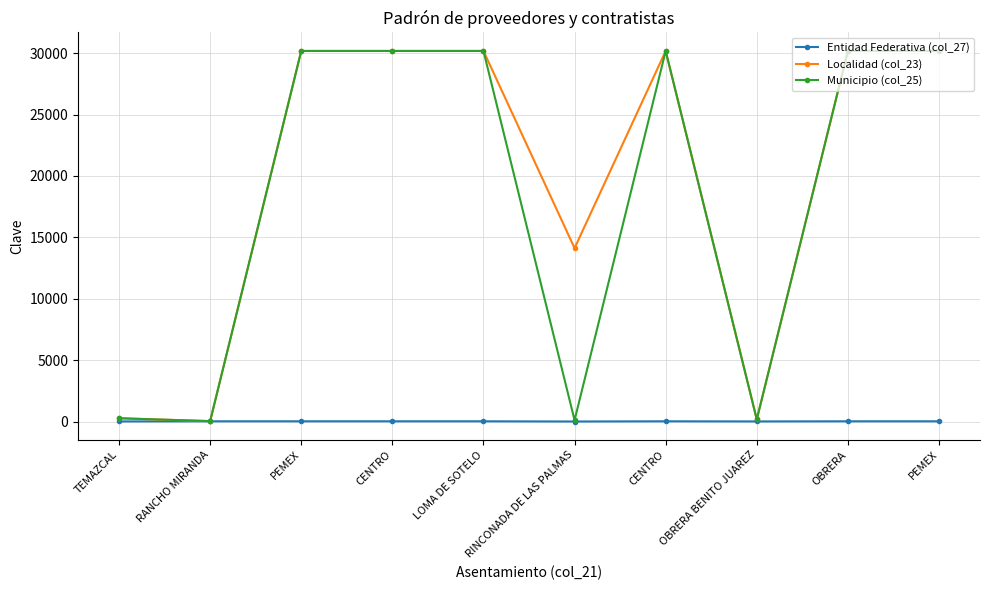

Does the chart display data point markers on the line(s)?

Yes